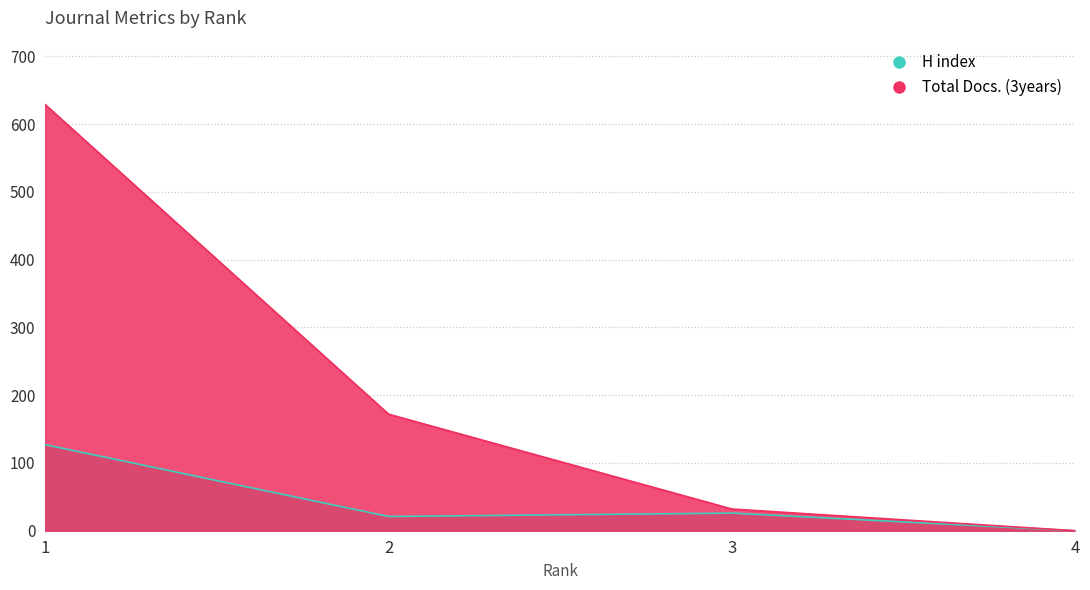

How many lines are shown in the chart?

2